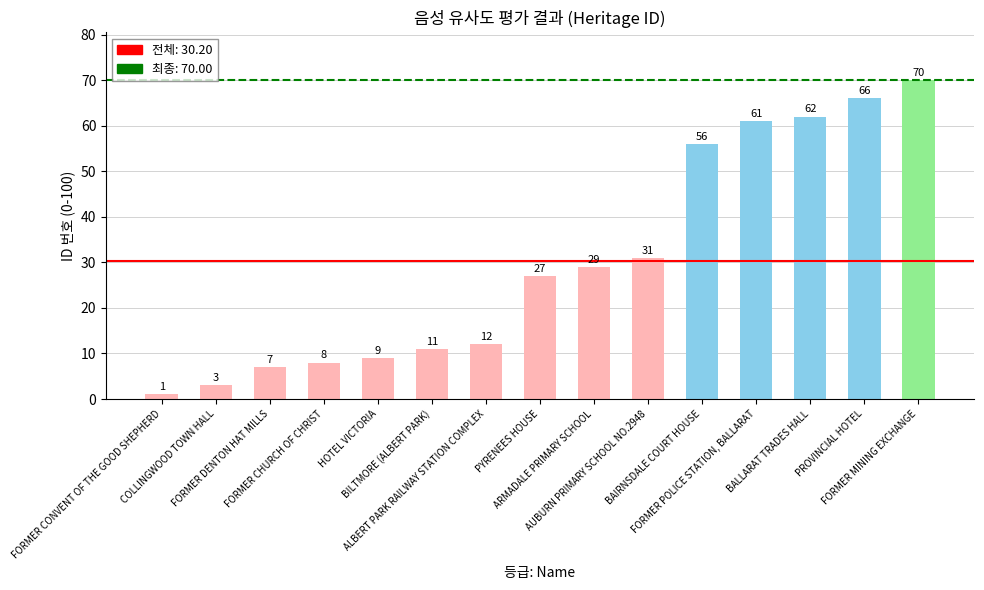

Reading left to right, transcribe all the data shown in this chart.

1	3	7	8	9	11	12	27	29	31	56	61	62	66	70